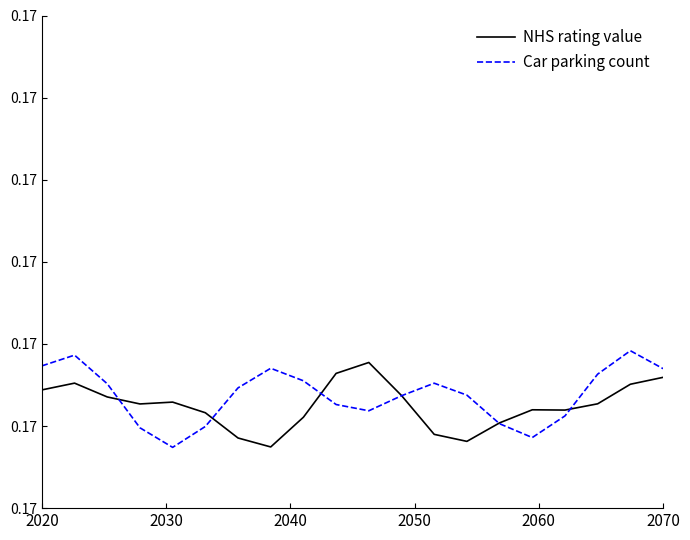

Which series has the largest total across all categories?

Car parking count